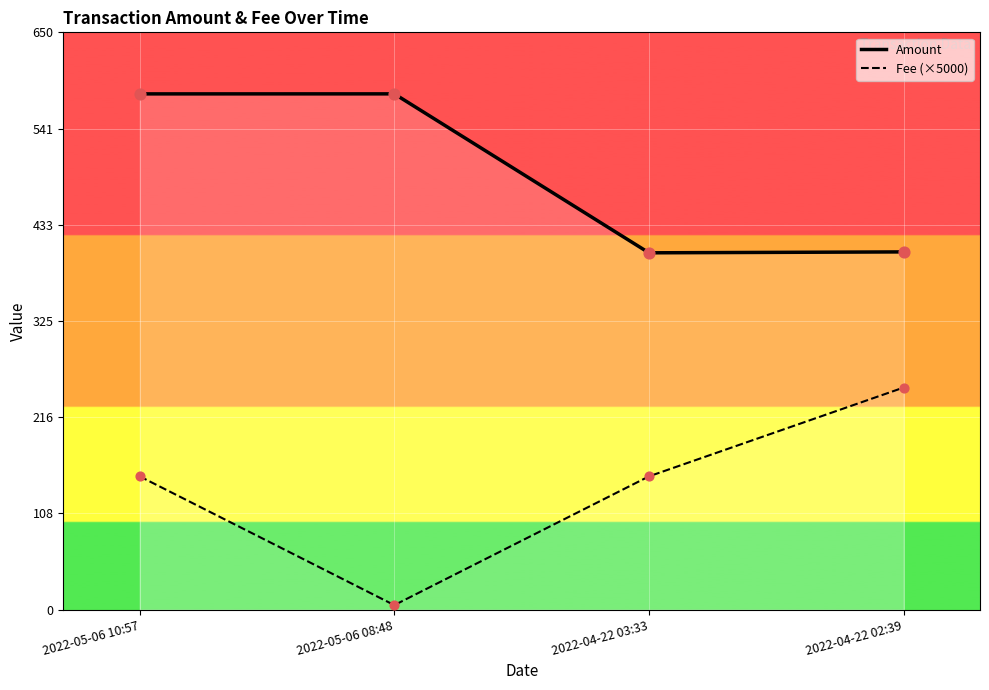

Which series has the widest spread of Y values?

Fee (×5000)